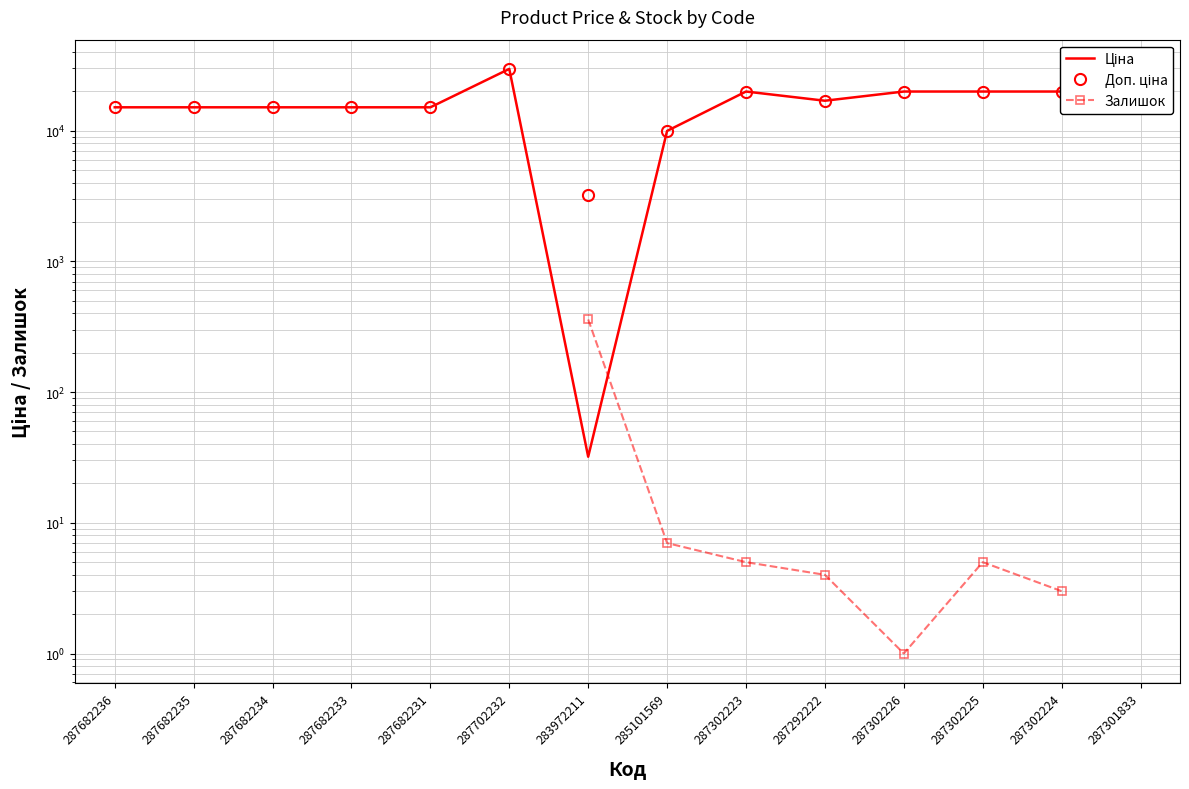

How many data points in Ціна are above 16976?

7